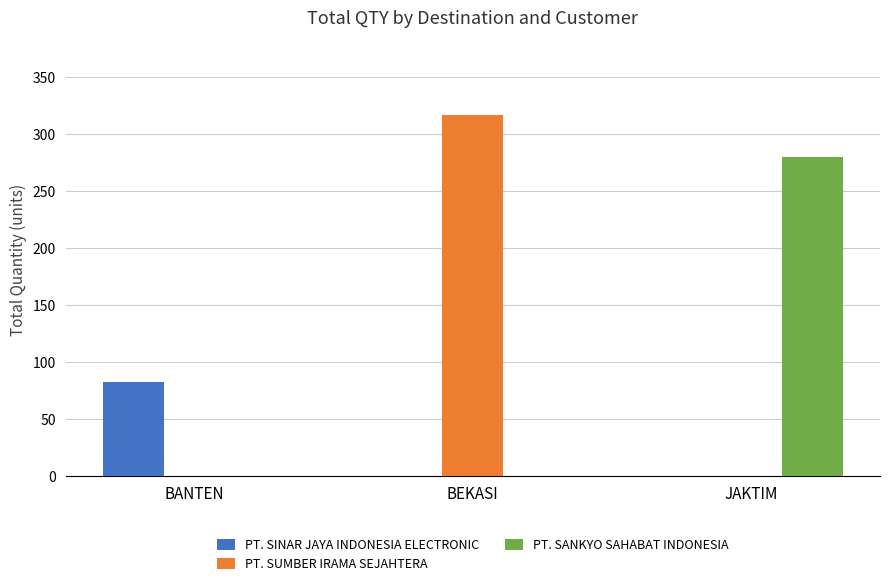

Reading right to left, list all the values displayed in this chart.

PT. SINAR JAYA INDONESIA ELECTRONIC: JAKTIM=0	BEKASI=0	BANTEN=82
PT. SUMBER IRAMA SEJAHTERA: JAKTIM=0	BEKASI=317	BANTEN=0
PT. SANKYO SAHABAT INDONESIA: JAKTIM=280	BEKASI=0	BANTEN=0